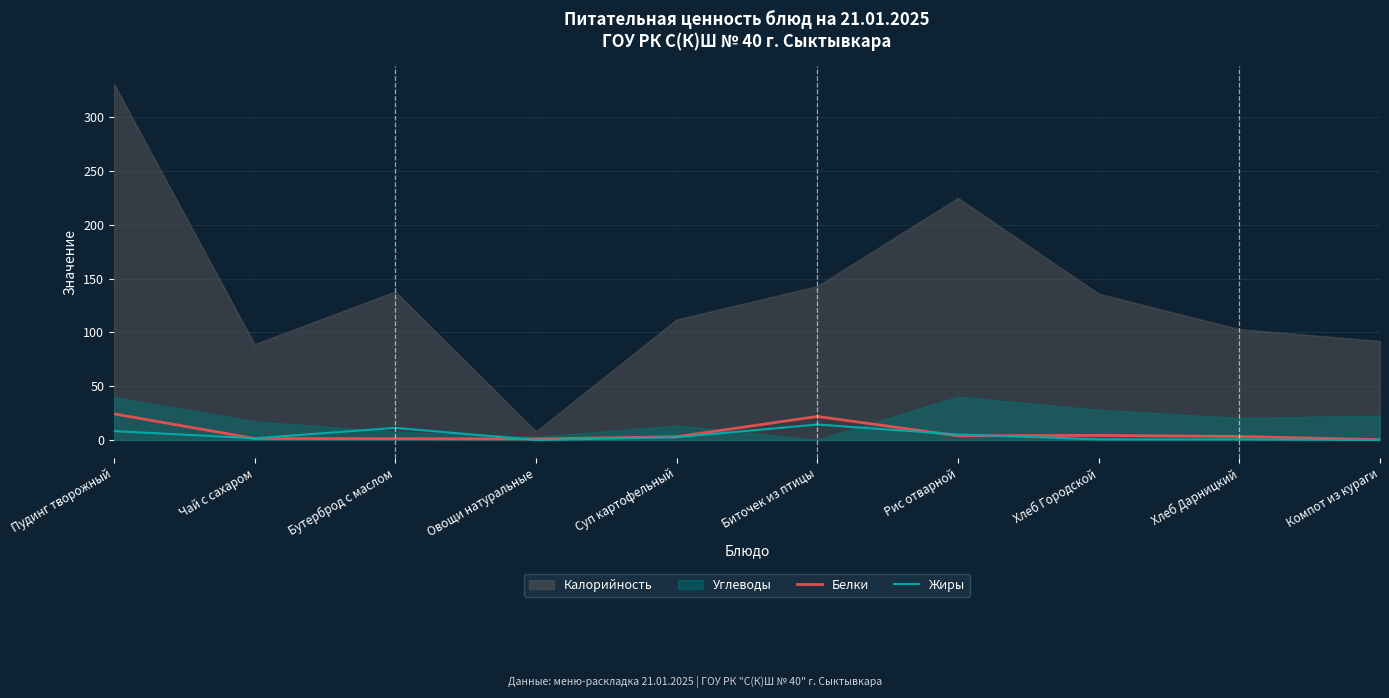

What is the label of the 1st point from the right?

Компот из кураги